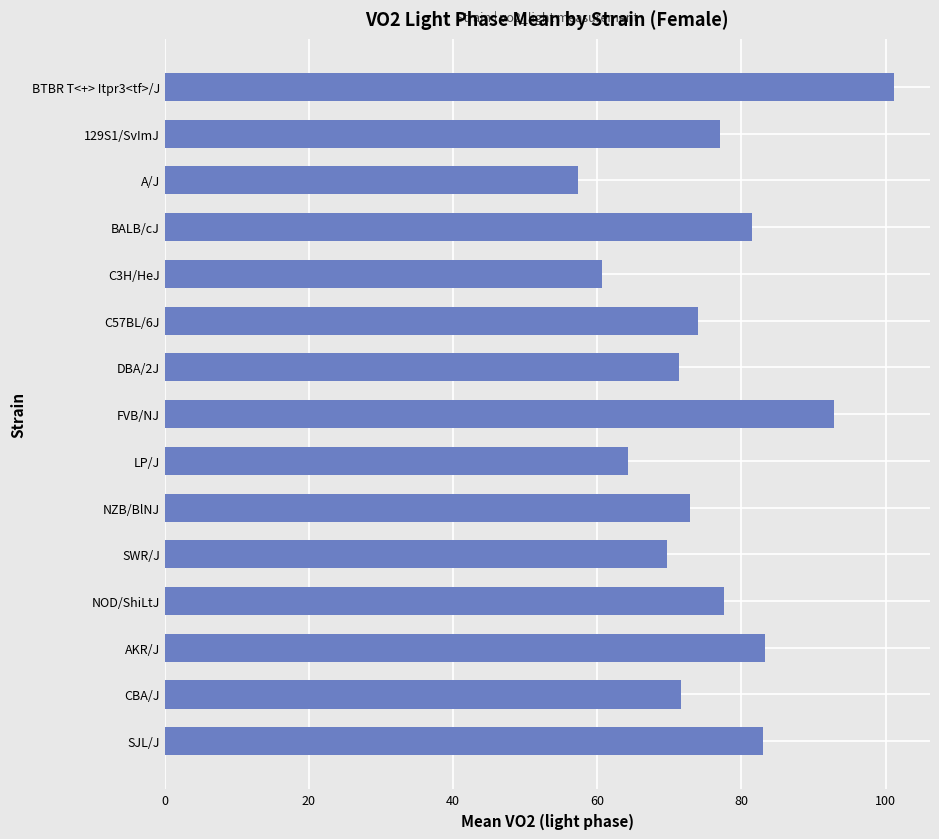

The chart shows a value of 101.1 at BTBR T<+> Itpr3<tf>/J. True or false?

True